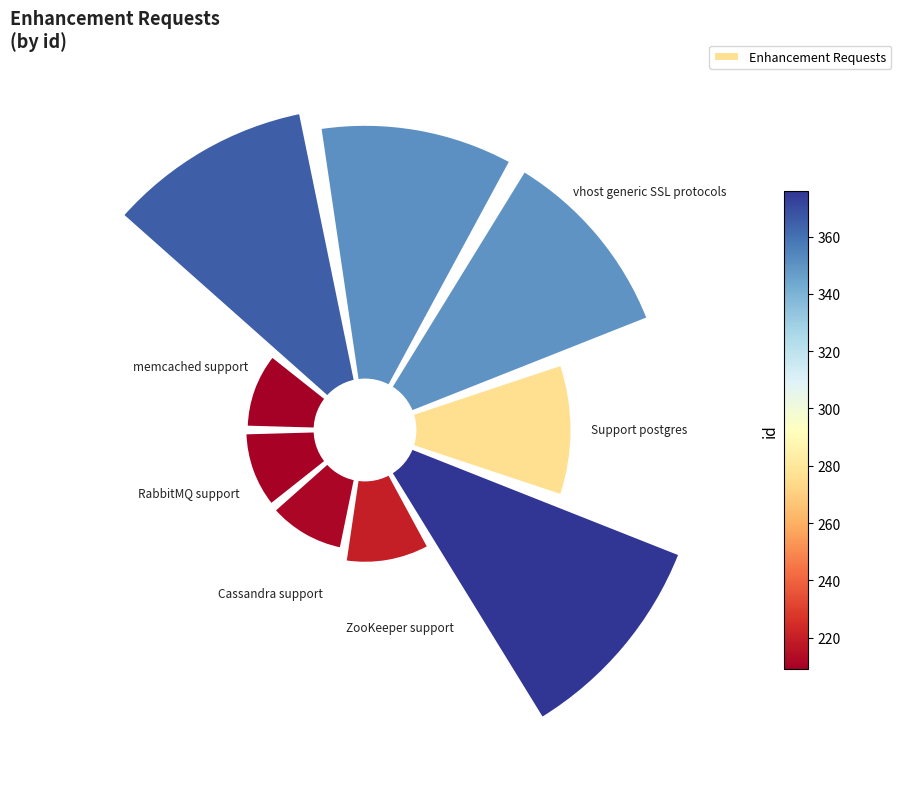

Count the number of slices in the pie.

9